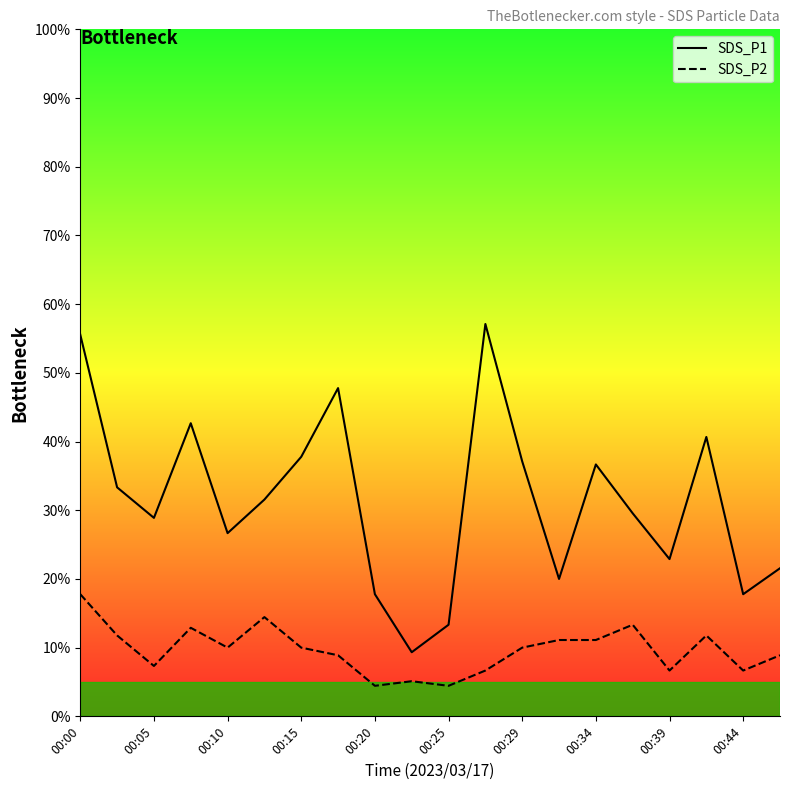

True or false: SDS_P1 and SDS_P2 intersect in this chart.

False